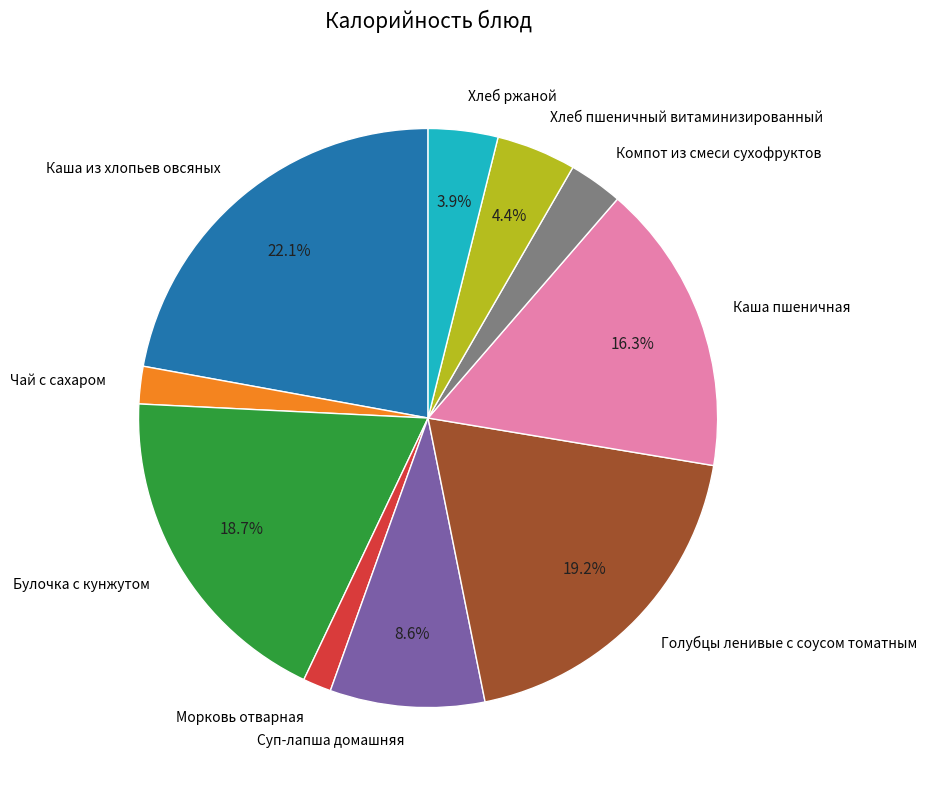

What percentage is the Каша из хлопьев овсяных slice, to the nearest percent?

22%